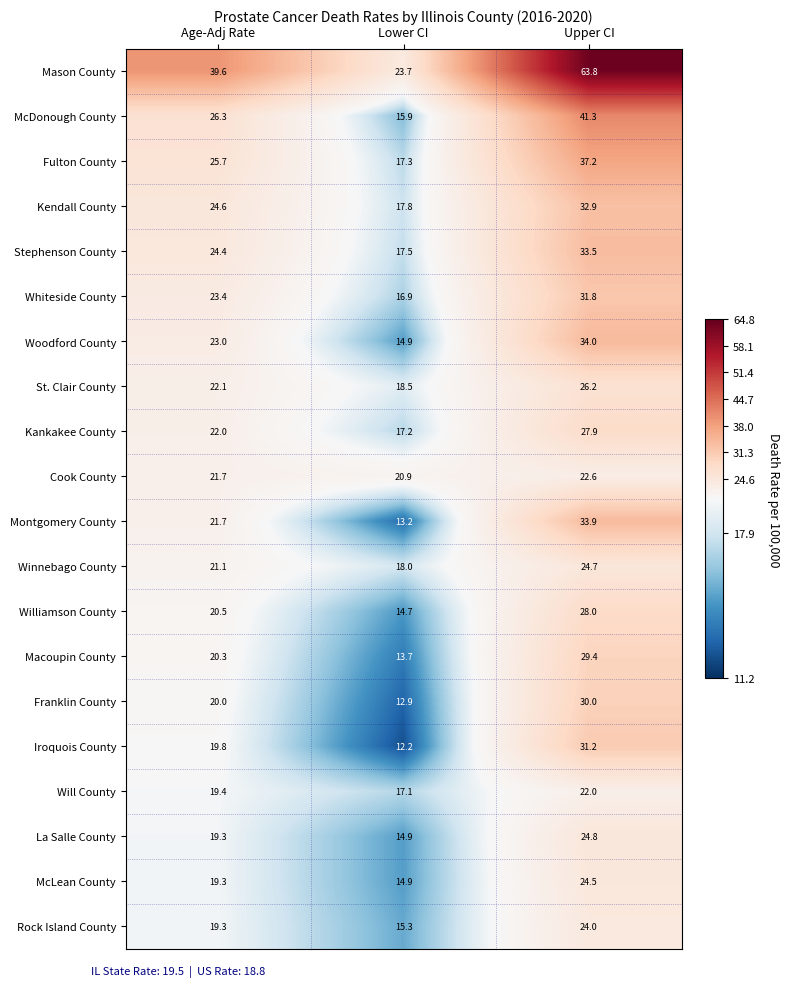

True or false: Winnebago County has a value of 18.0 at Lower CI.

True